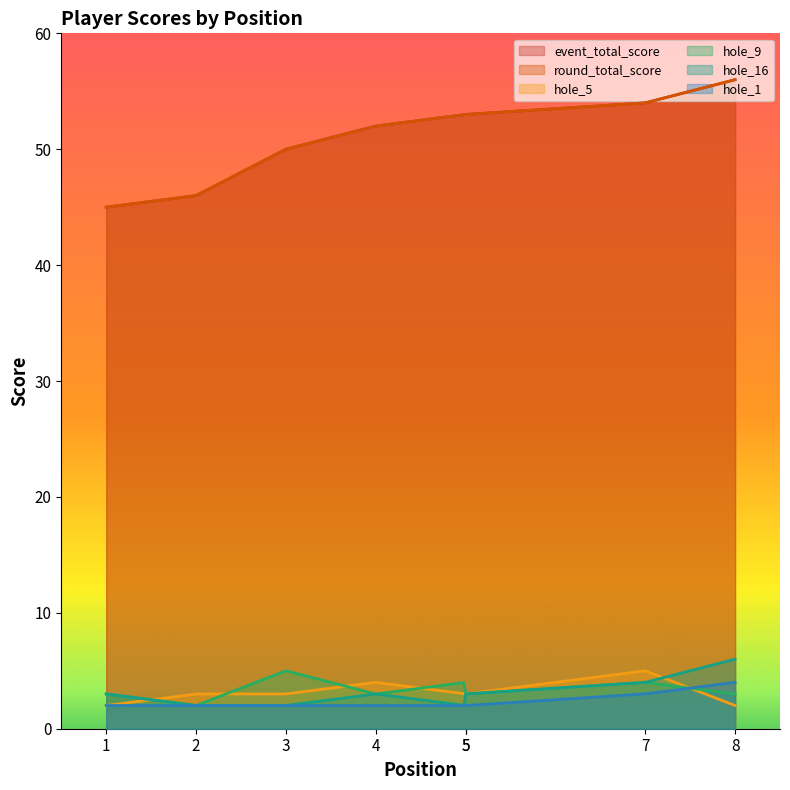

Reading right to left, extract all data points from this chart.

event_total_score: 56	54	53	53	52	50	46	45
round_total_score: 56	54	53	53	52	50	46	45
hole_5: 2	5	3	3	4	3	3	2
hole_9: 3	4	3	4	3	5	2	3
hole_16: 6	4	3	2	3	2	2	3
hole_1: 4	3	2	2	2	2	2	2